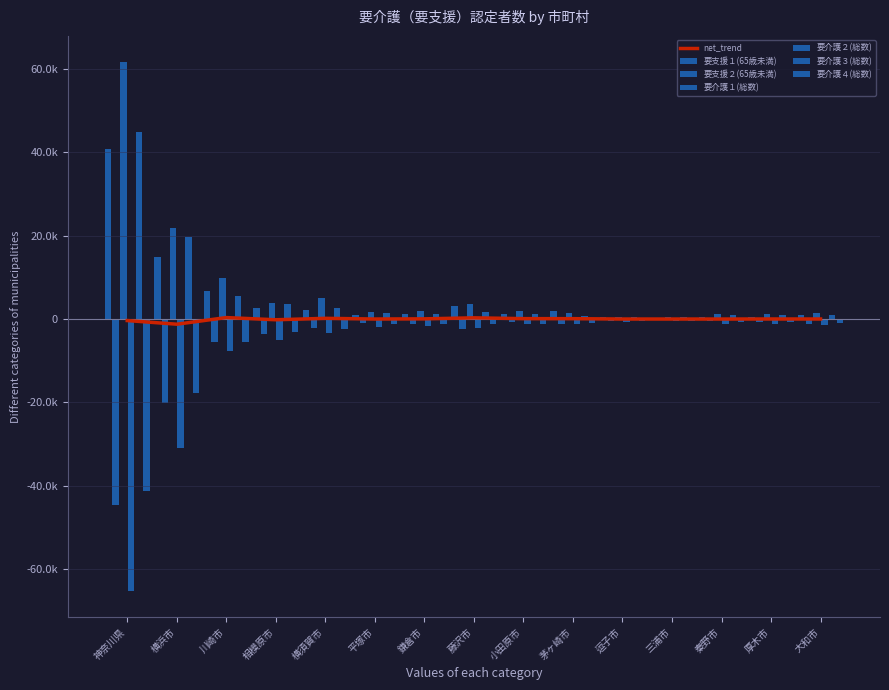

Reading right to left, list all the values displayed in this chart.

要支援１(65歳未満): 888	567	428	279	535	1892	1180	3220	1308	1019	2058	2587	6717	14838	40659
要支援２(65歳未満): -1110	-694	-549	-283	-532	-1156	-822	-2441	-1228	-1050	-2049	-3655	-5528	-20081	-44592
要介護１(総数): 1559	1214	1128	423	521	1387	1856	3710	1882	1741	4916	3910	9909	21861	61534
要介護２(総数): -1428	-1124	-1144	-484	-607	-1109	-1309	-2121	-1781	-1817	-3416	-5140	-7712	-31031	-65123
要介護３(総数): 986	881	879	409	426	802	1113	1758	1316	1366	2536	3489	5508	19604	44921
要介護４(総数): -873	-785	-809	-401	-385	-988	-1144	-1312	-1111	-1262	-2433	-3007	-5461	-17665	-41136